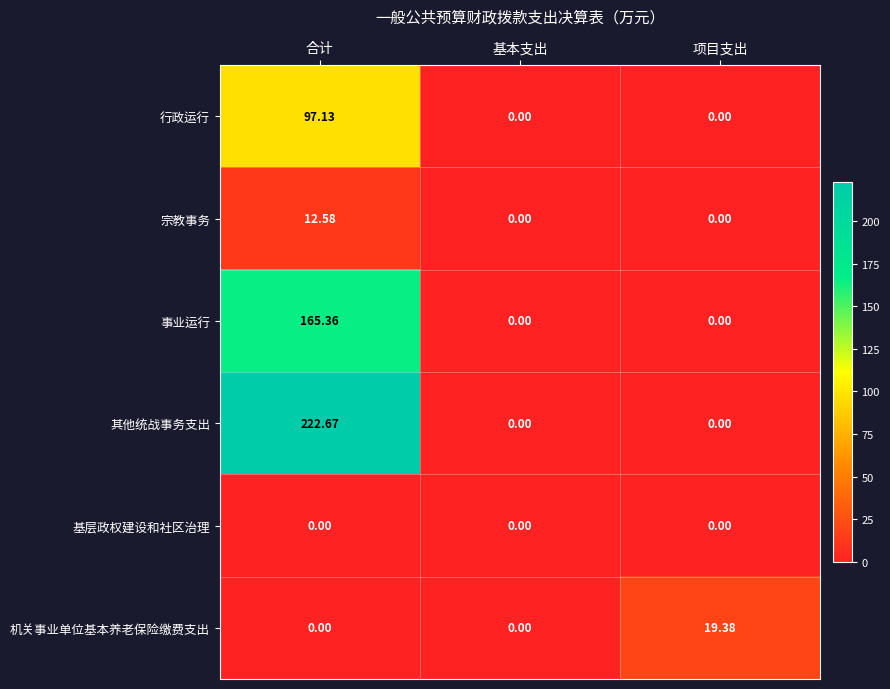

Rank the series by their maximum value, from lowest to highest.

基层政权建设和社区治理, 宗教事务, 机关事业单位基本养老保险缴费支出, 行政运行, 事业运行, 其他统战事务支出